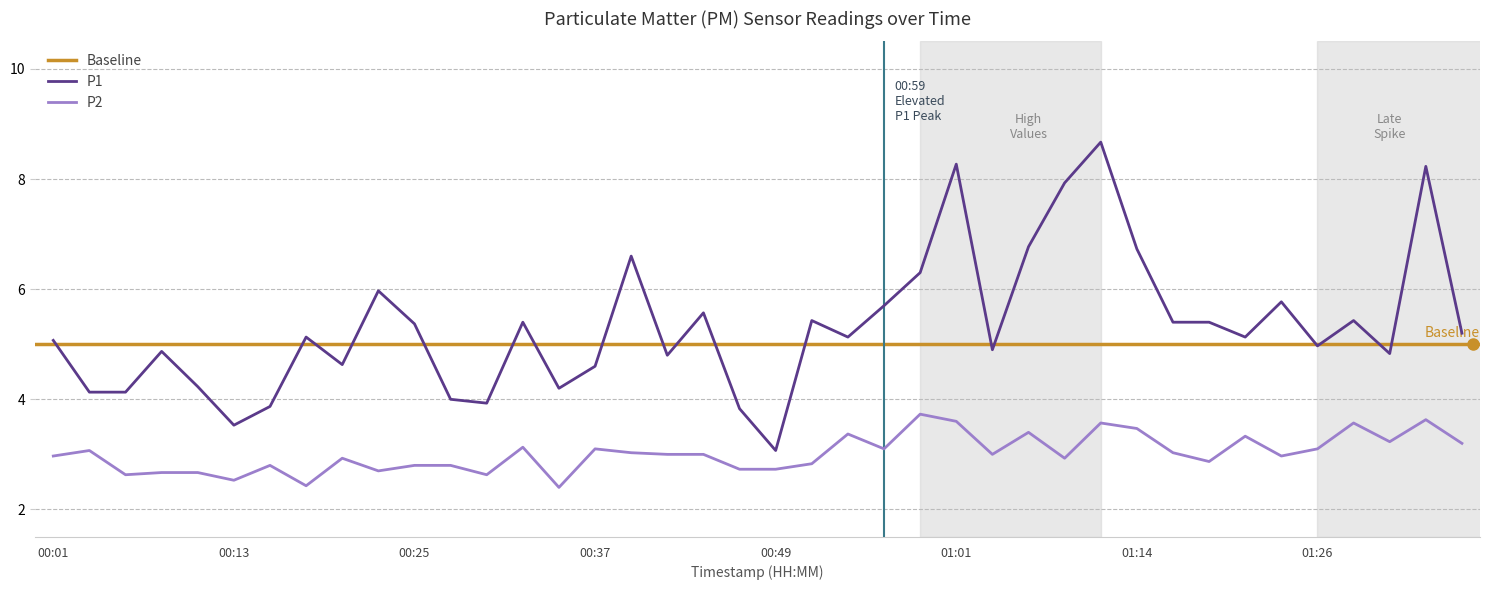

Where does the P1 series first go above 5?

00:01